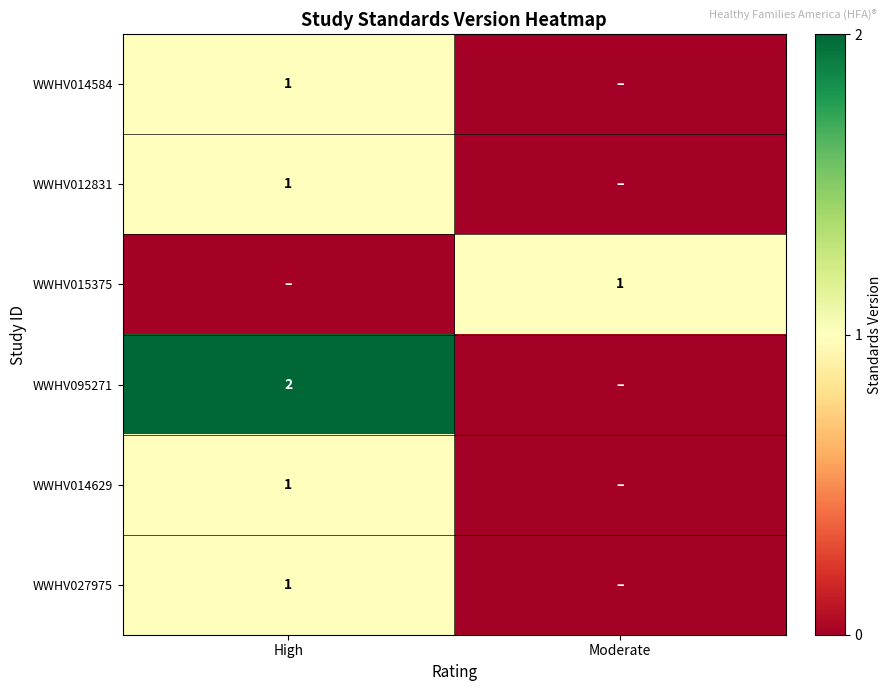

How many data points in WWHV014629 are less than 1?

1